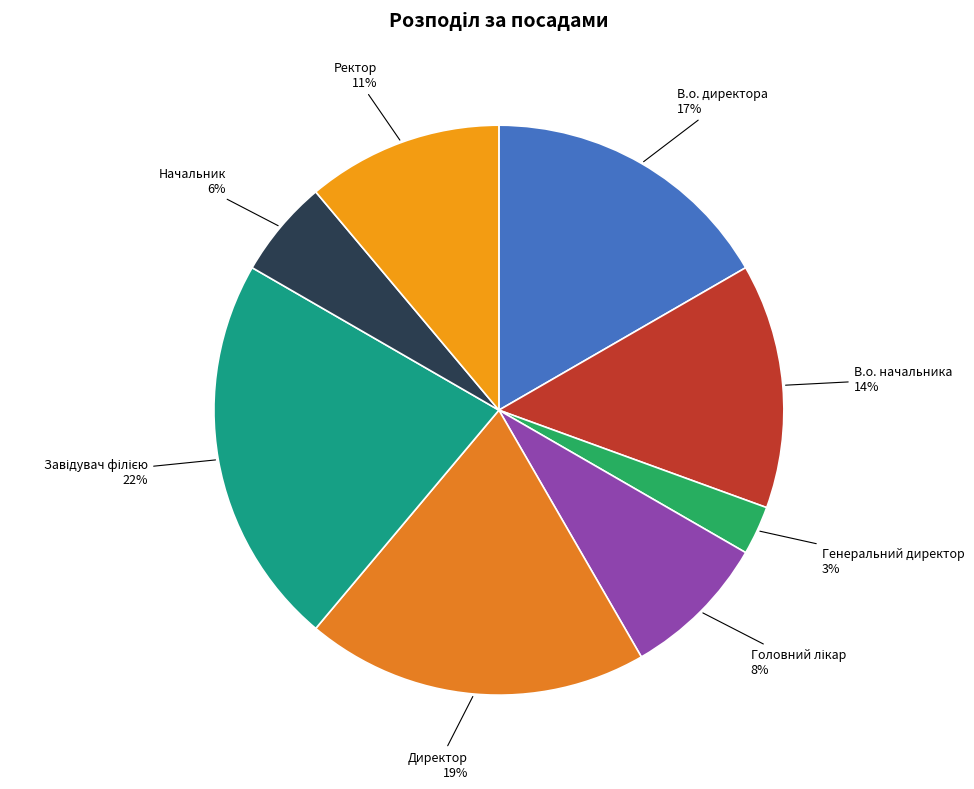

To the nearest percent, what percentage of the pie is Ректор?

11%